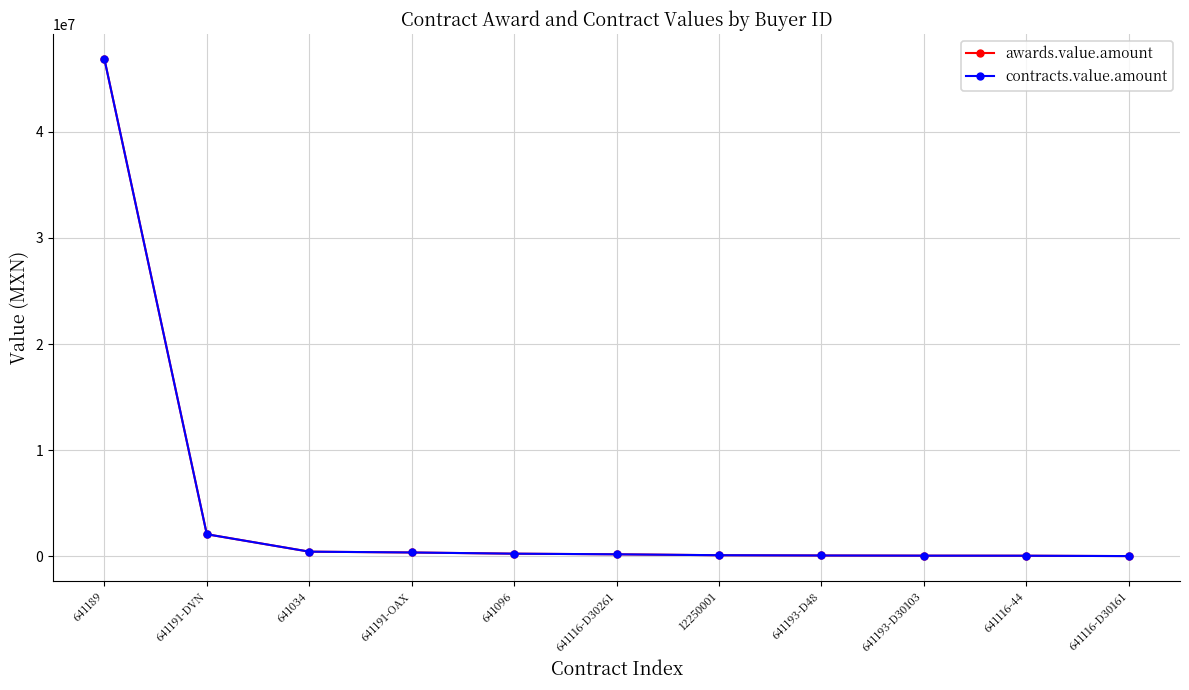

Does the chart have visible grid lines?

Yes